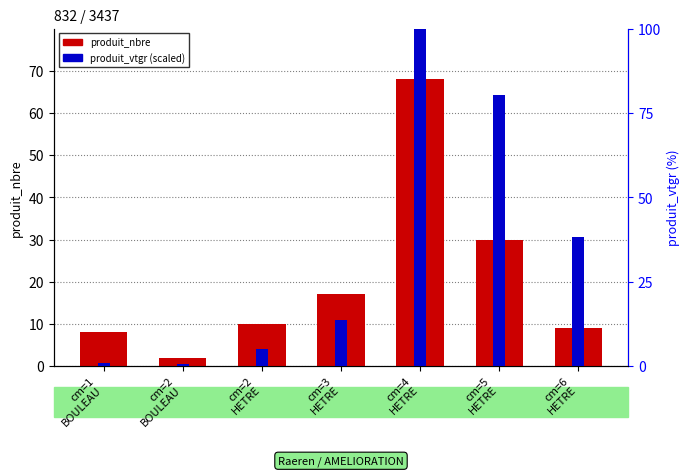

Where is produit_vtgr nearest to the value 50?

cm=6
HETRE